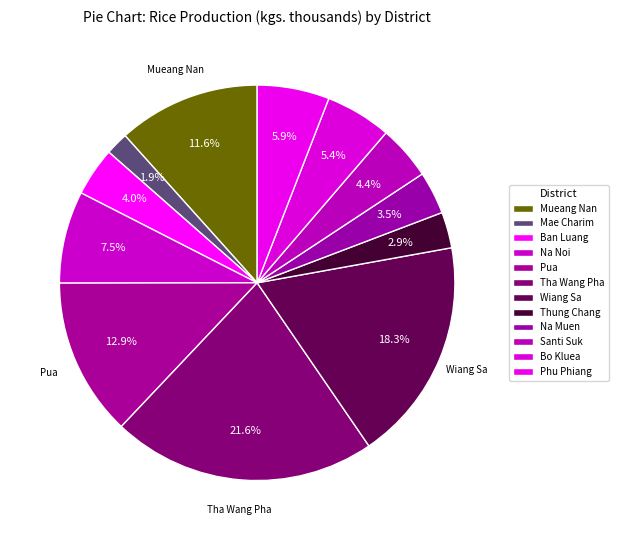

To the nearest percent, what portion does Mueang Nan represent?

12%